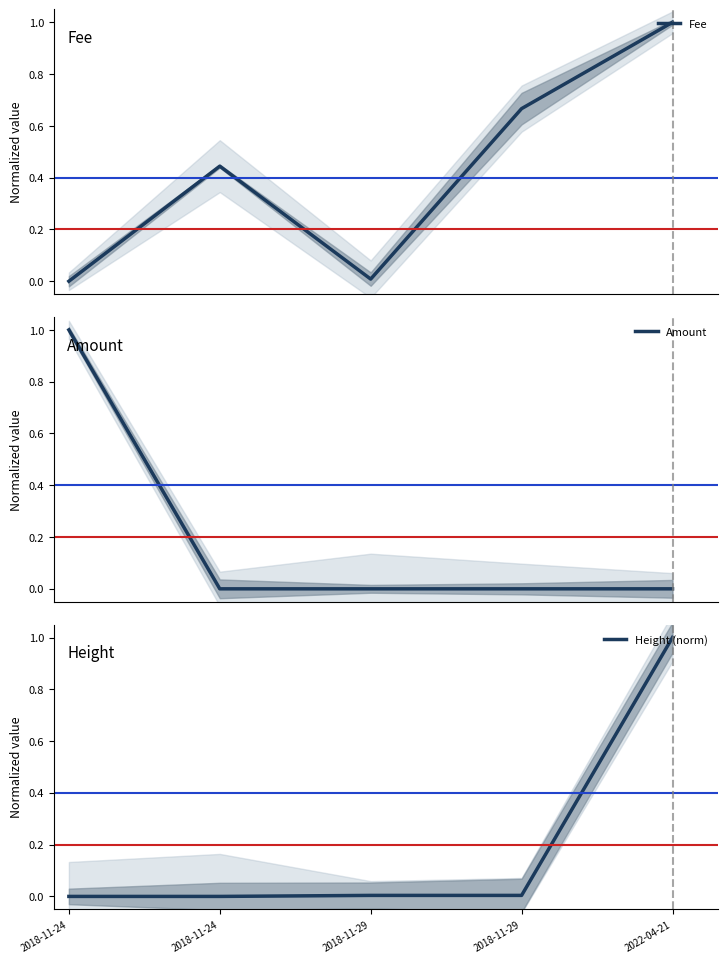

Is the value of Fee at 2018-11-29 greater than the value of Height (norm) at 2018-11-29?

Yes